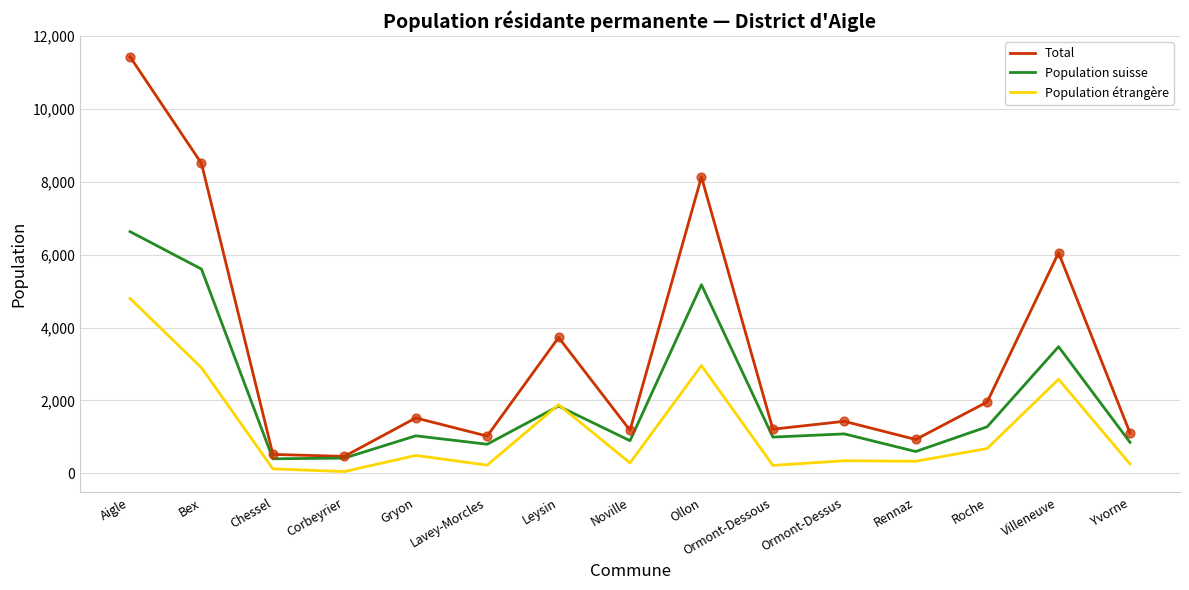

What are all the series names shown in the legend?

Total, Population suisse, Population étrangère